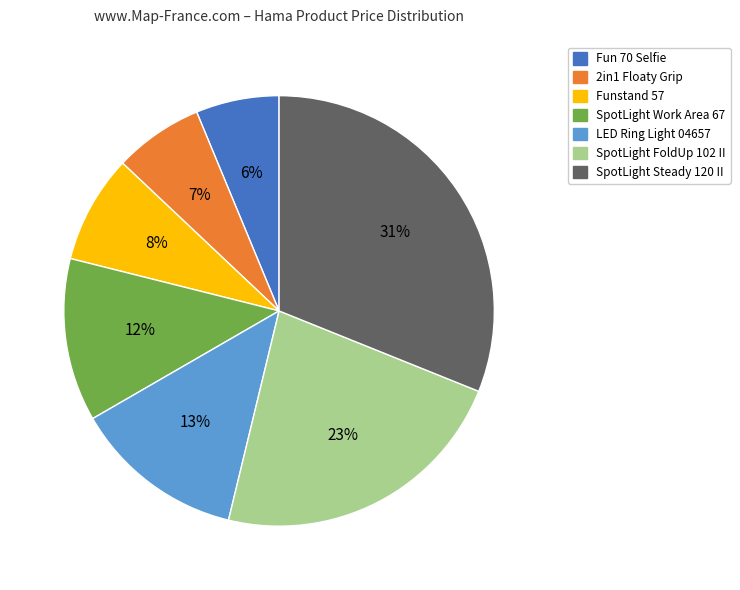

Which slice is the largest?

SpotLight Steady 120 II